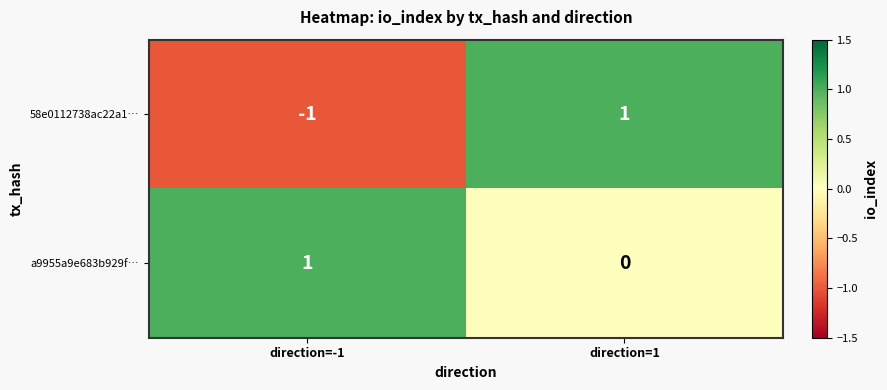

Where is 58e0112738ac22a1… nearest to the value 0?

direction=-1